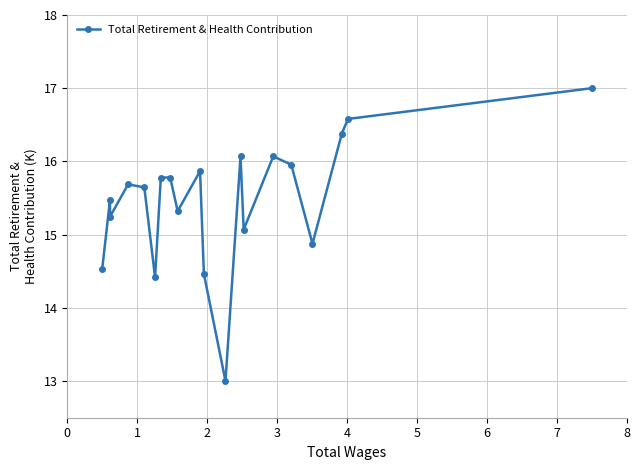

What is the difference between the maximum and second lowest values?

2.6